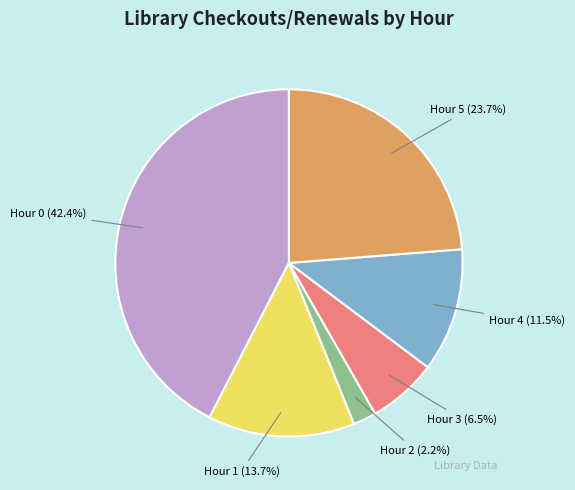

Rank the categories by value from highest to lowest.

Hour 0 (42.4%), Hour 5 (23.7%), Hour 1 (13.7%), Hour 4 (11.5%), Hour 3 (6.5%), Hour 2 (2.2%)